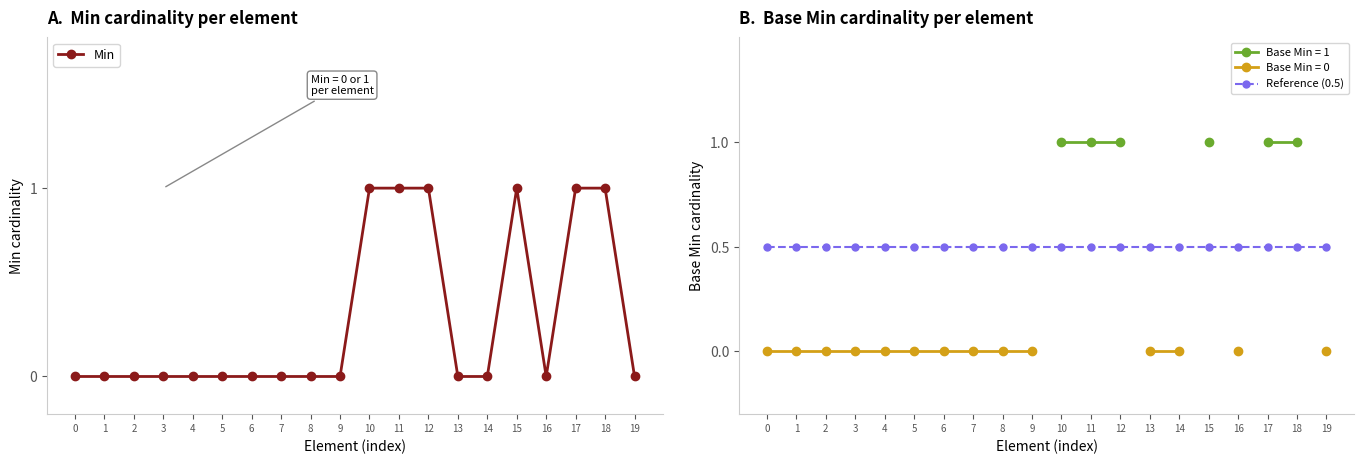

Which series ends up on top after the final intersection of Reference (0.5) and Min?

Reference (0.5)